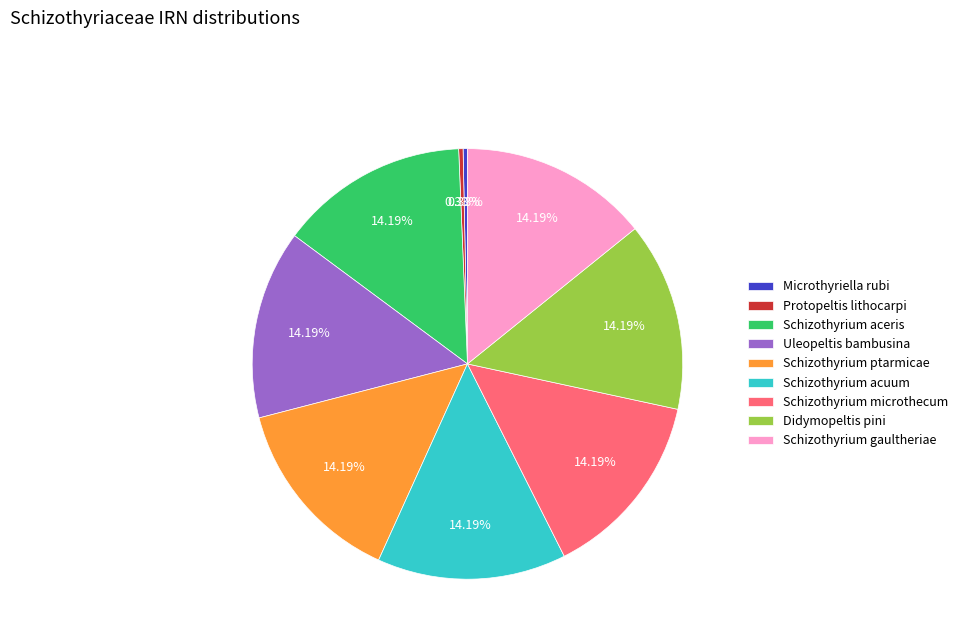

Between Schizothyrium microthecum and Microthyriella rubi, which is larger?

Schizothyrium microthecum